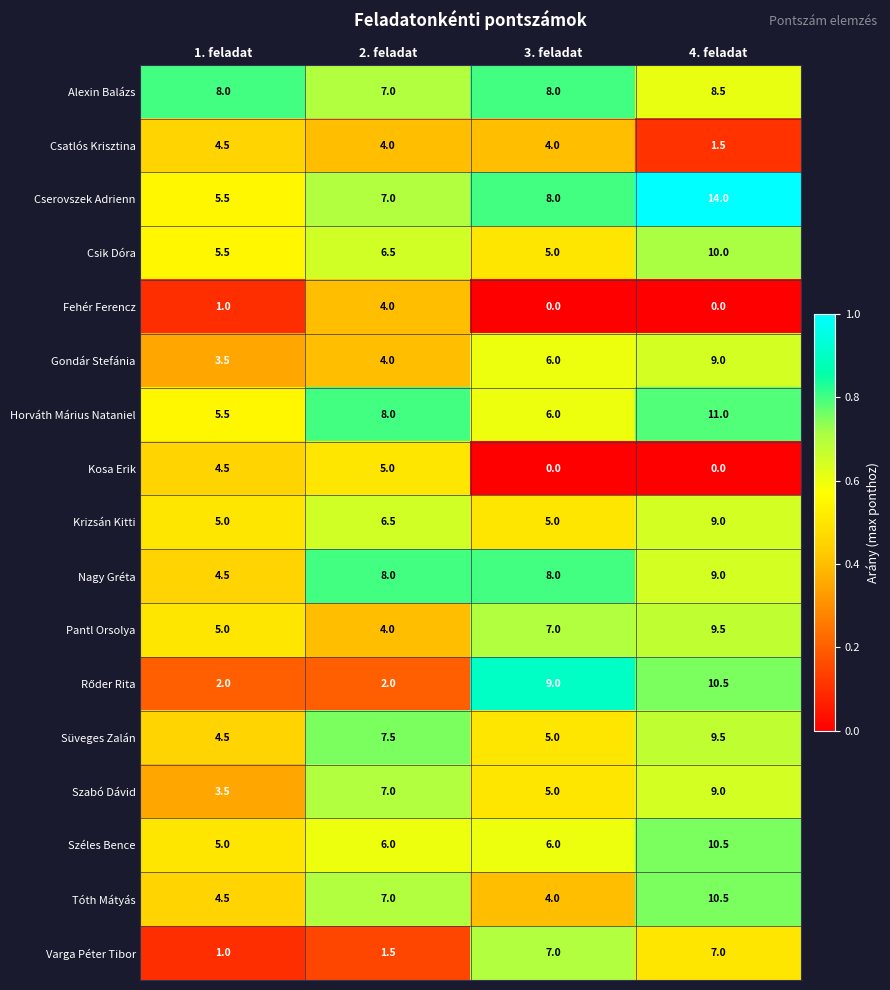

What is the maximum value shown in the chart?

14.0